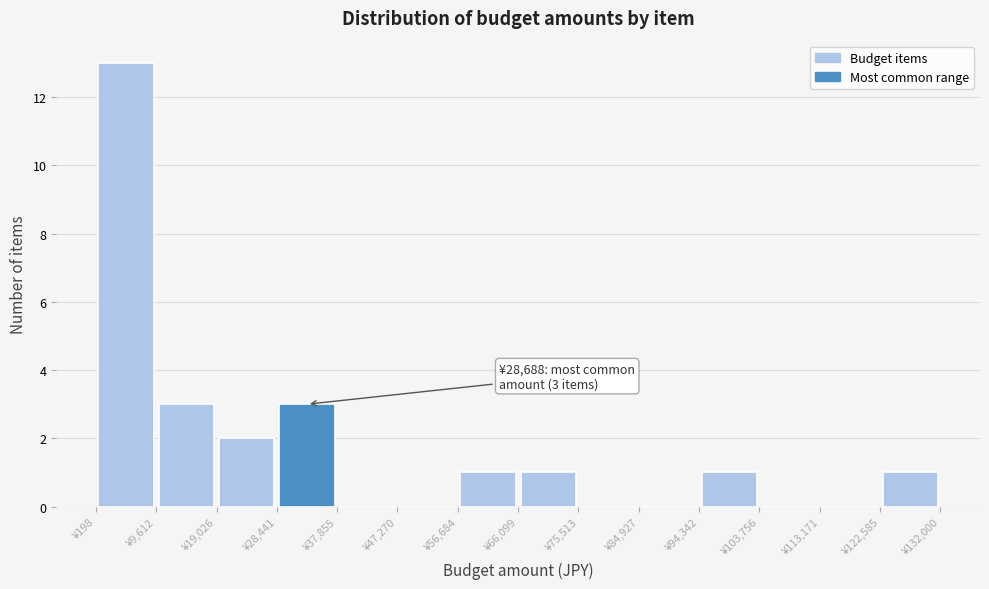

Over which range of the x-axis is the bar tallest?

0 to 10000